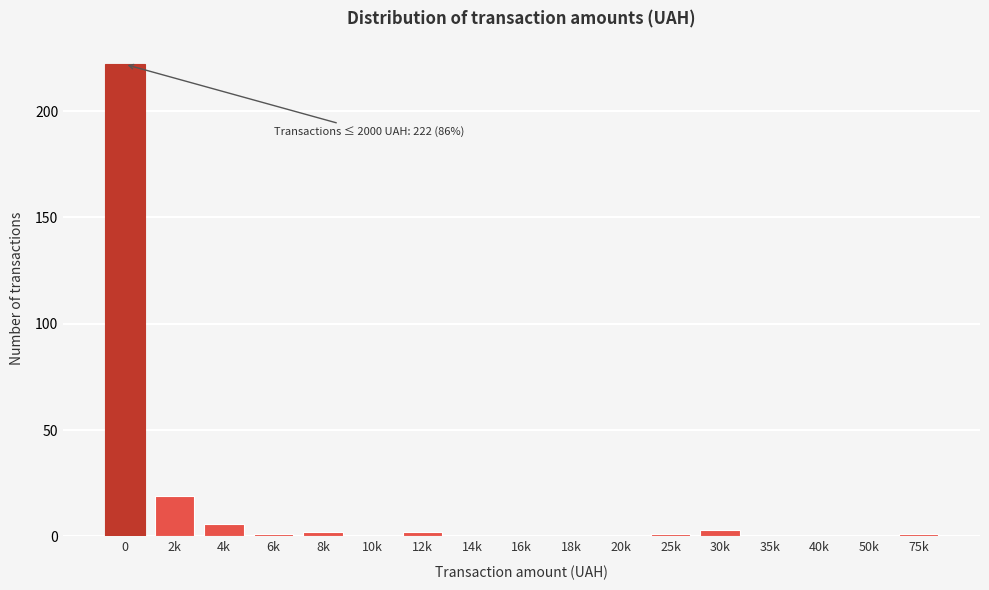

Reading right to left, what are all the values shown in this chart?

75k=1	50k=0	40k=0	35k=0	30k=3	25k=1	20k=0	18k=0	16k=0	14k=0	12k=2	10k=0	8k=2	6k=1	4k=6	2k=19	0=222